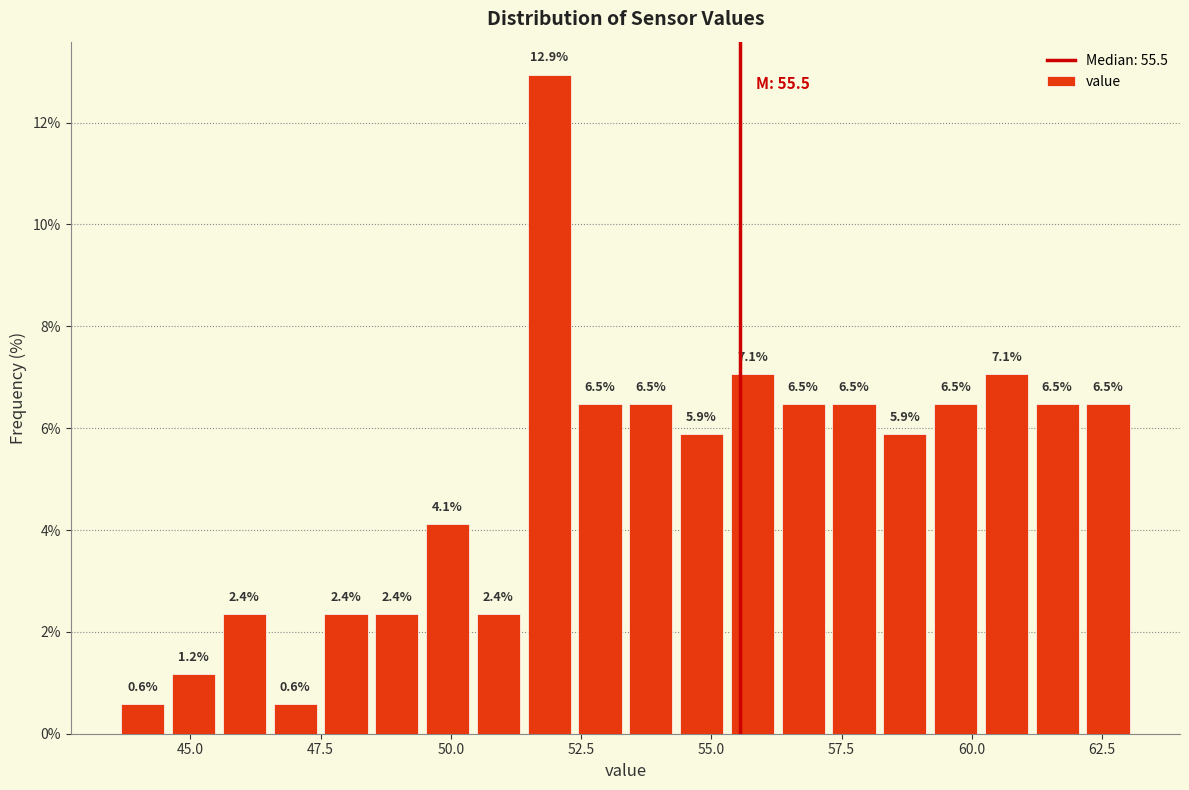

Around what value on the x-axis is the tallest bar? Give the approximate position of its centre, as read against the axis.

52.0